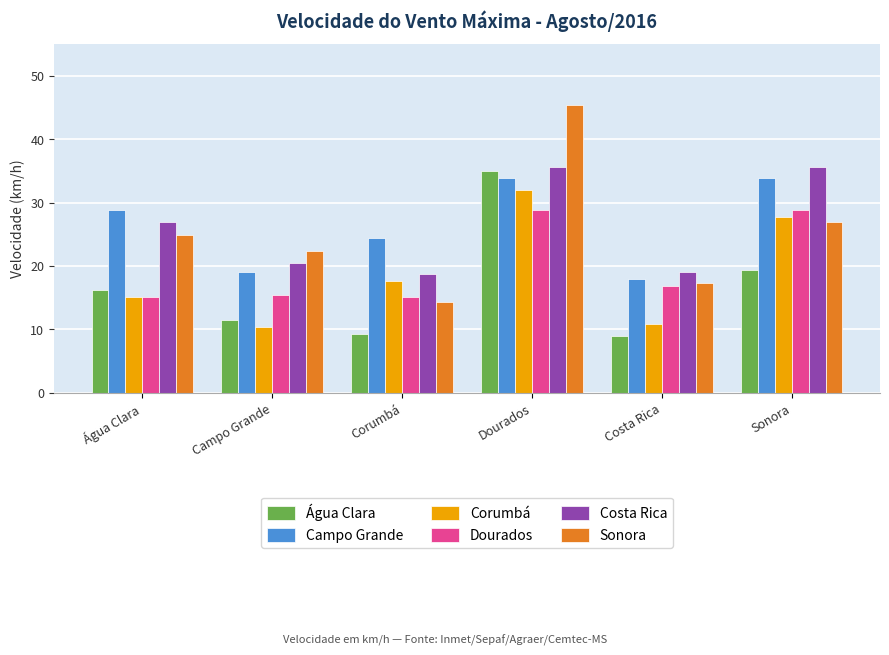

What is the smallest value displayed?

9.0